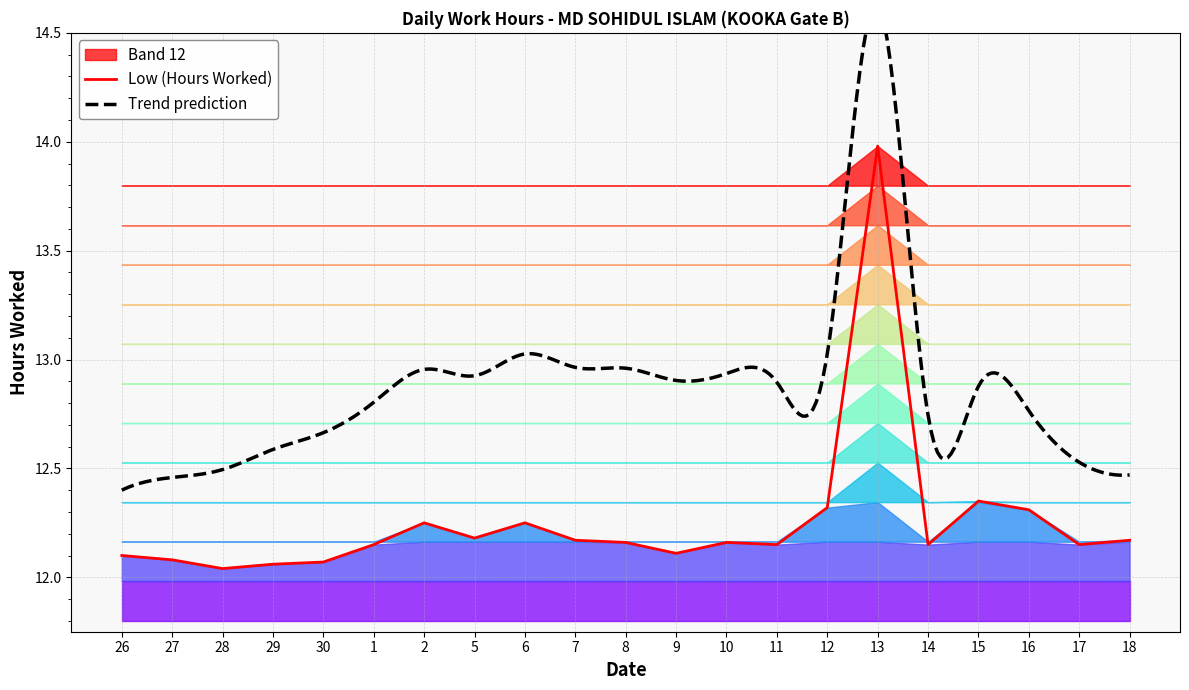

What is the value of the 4th point from the left?

12.1